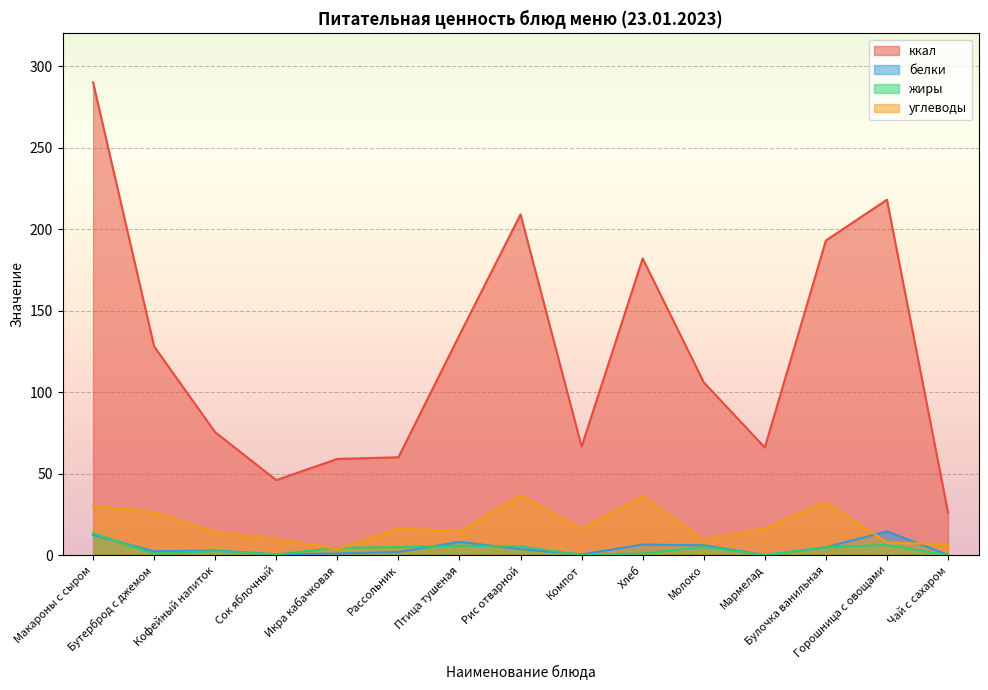

At which category is the sum across all series the highest?

Макароны с сыром